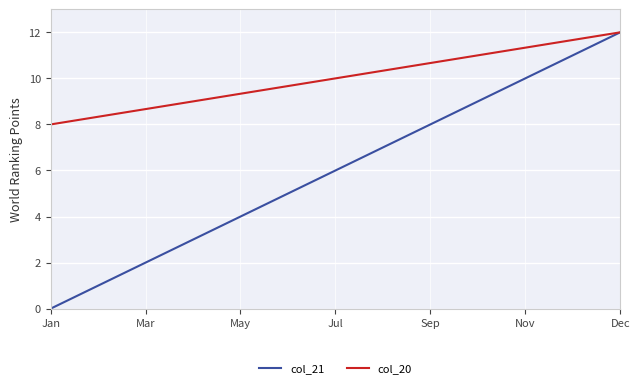

Which series has the largest total across all categories?

col_20